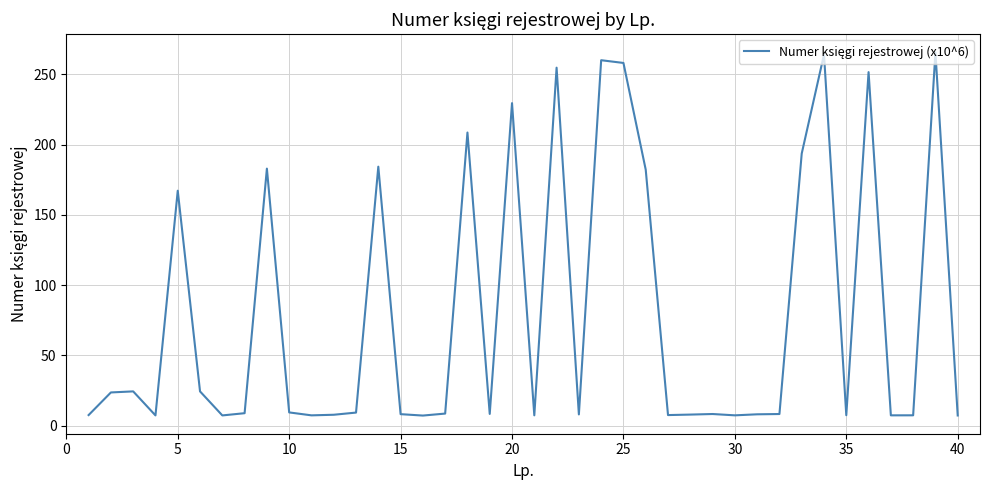

What is the smallest value displayed?

7.1